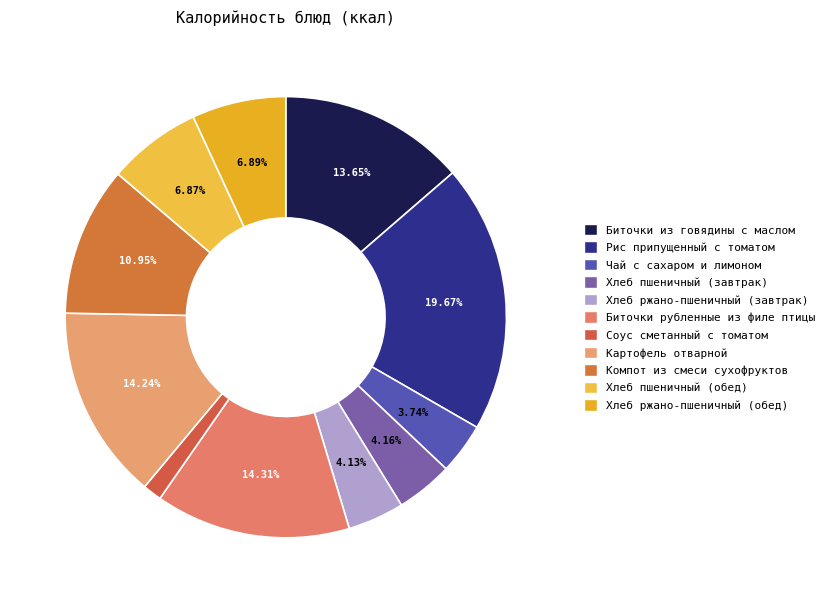

To the nearest percent, what is the difference between the Рис припущенный с томатом and Хлеб ржано-пшеничный (обед) slice percentages?

13%